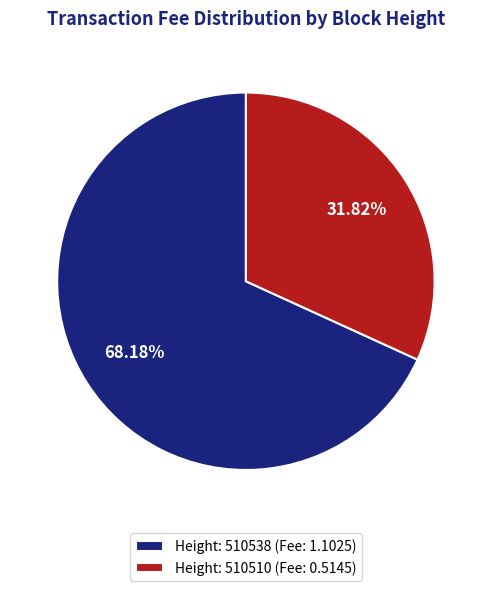

Which category has the biggest portion of the pie?

Height: 510538 (Fee: 1.1025)